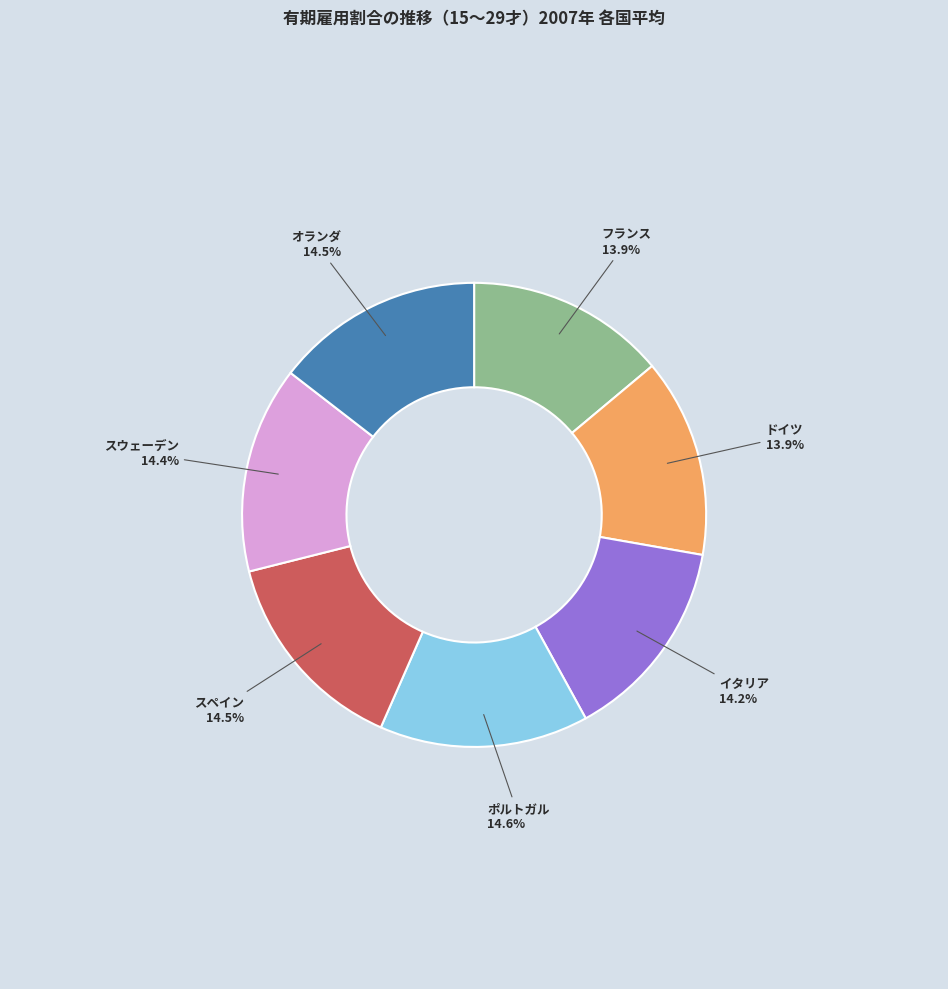

What is the ratio of the value at イタリア to the value at フランス?

1.0